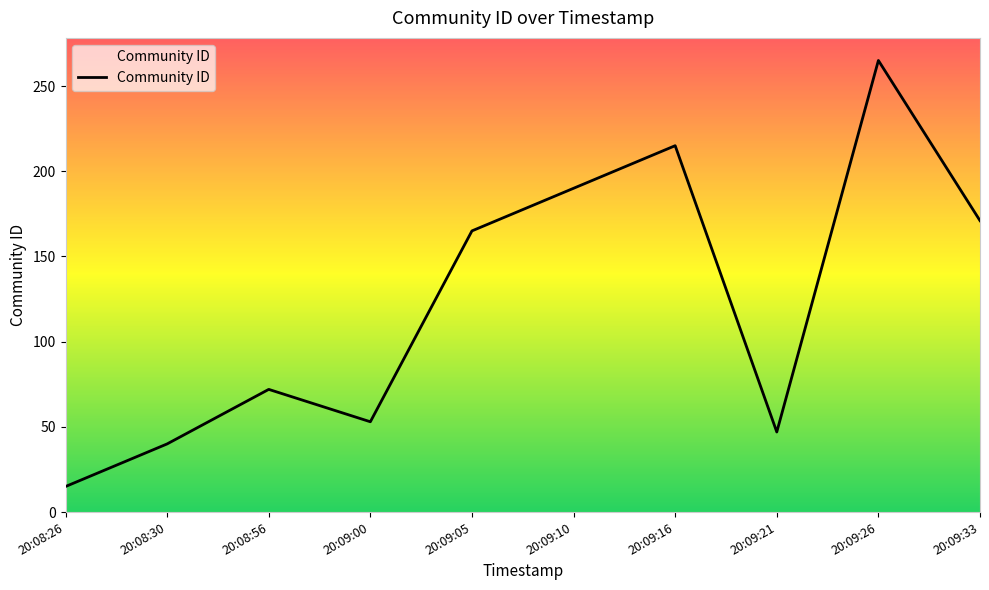

How many interior local valleys (lower than both neighbors) does the data have?

2